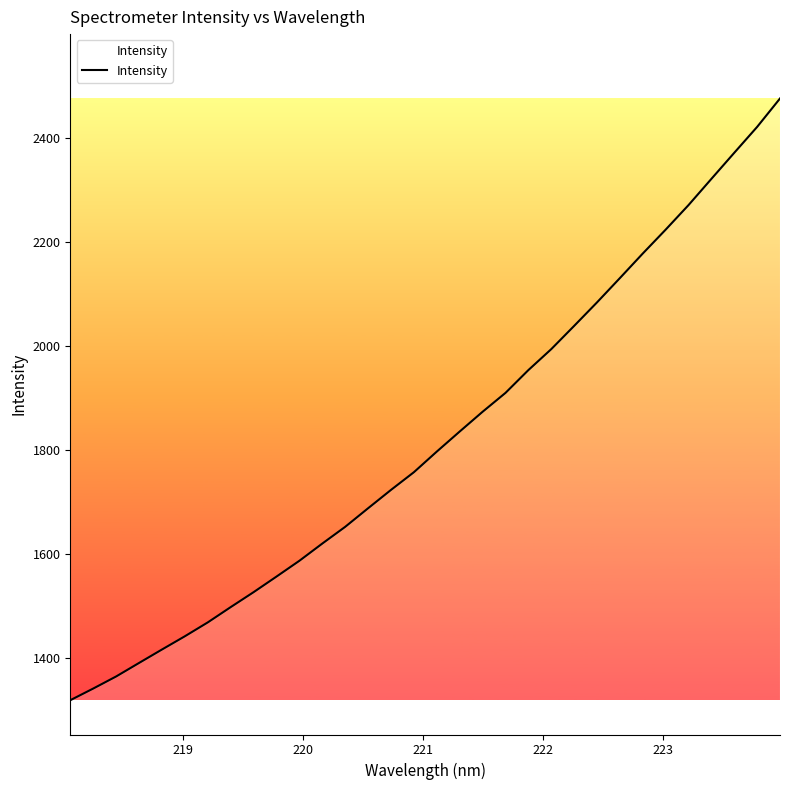

What is the difference between the maximum and minimum values?

1156.9